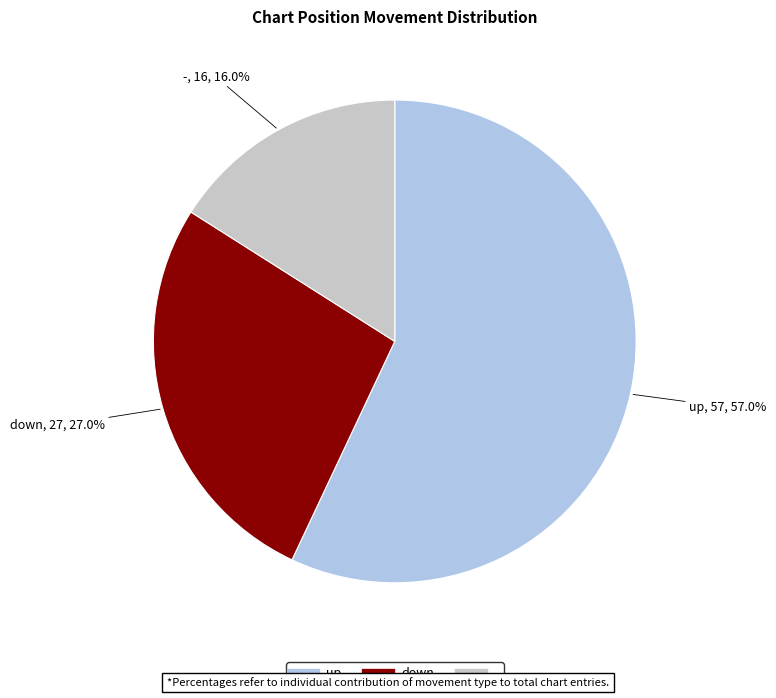

Is it true that up is 49% of the pie?

False